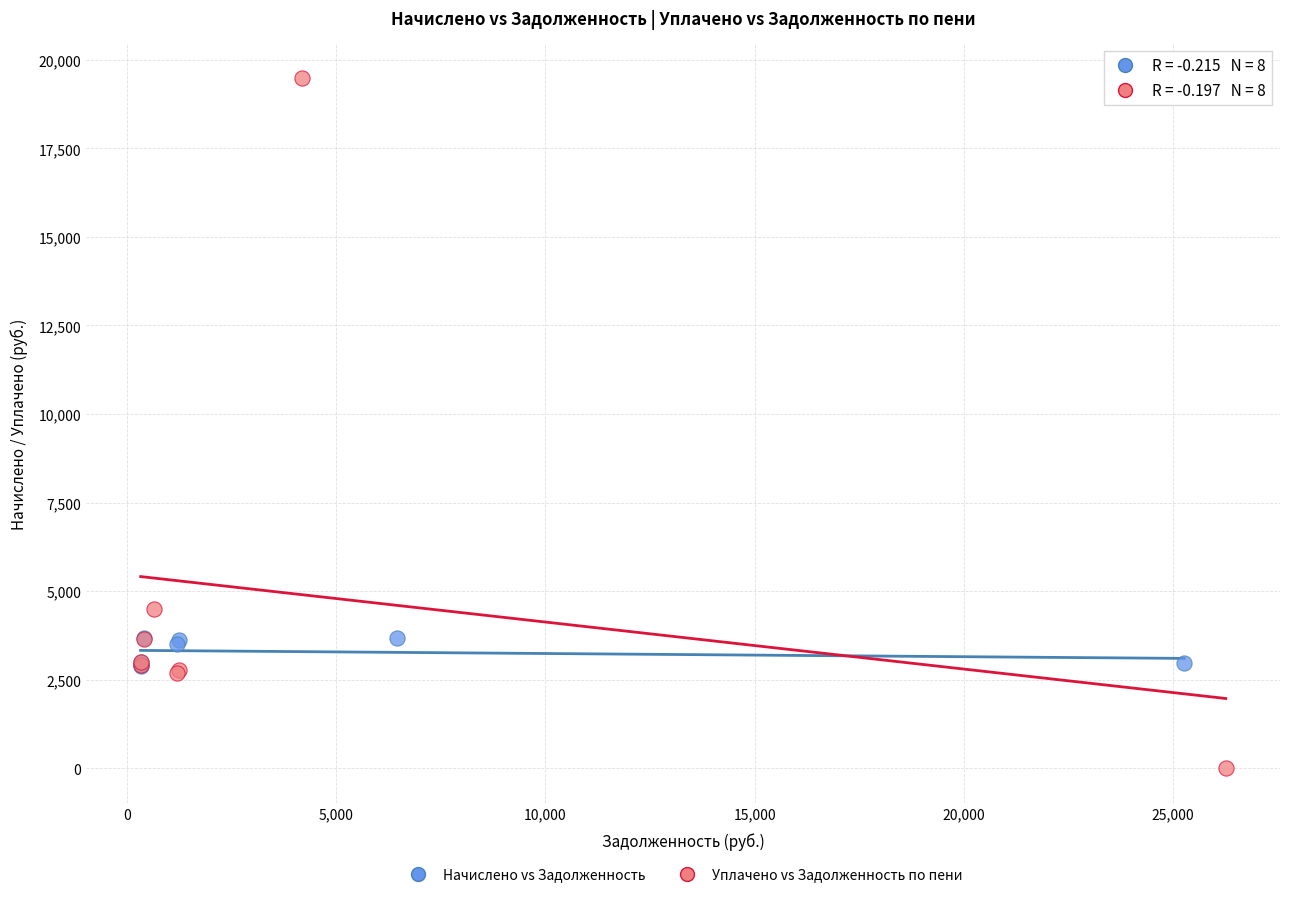

Which series has the largest Y range (max minus min)?

Уплачено vs Задолженность по пени